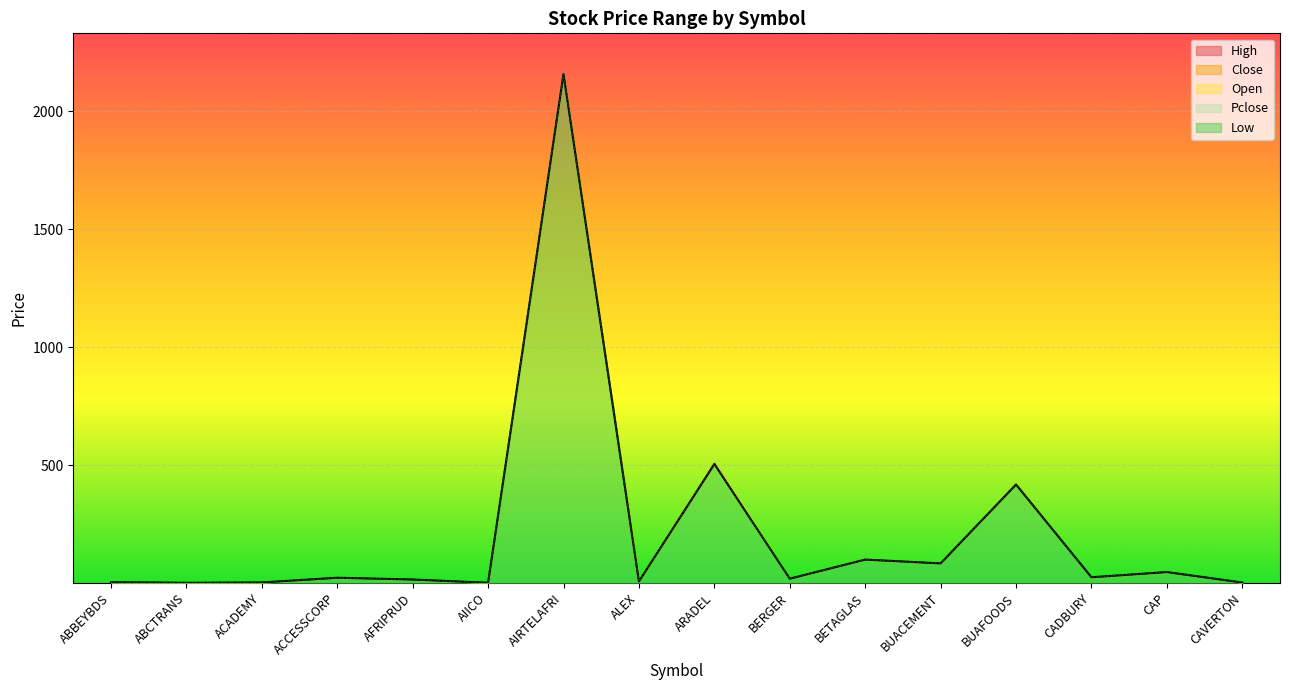

Is it true that High equals 60.0 at BETAGLAS?

False